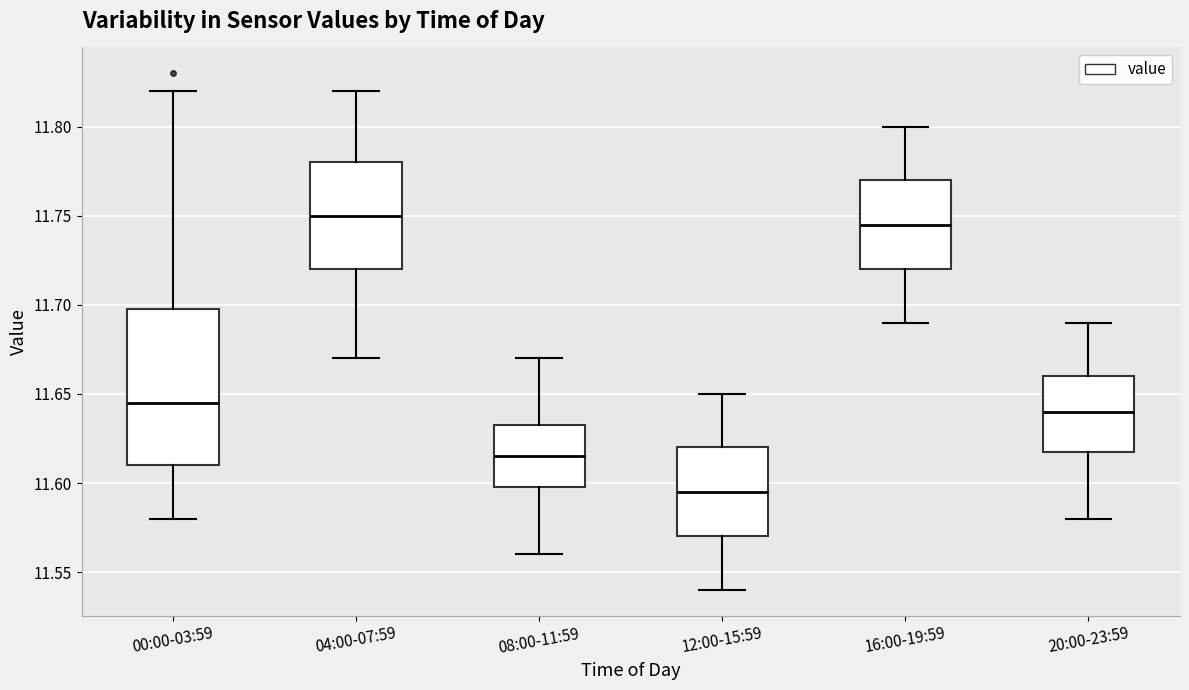

Which box's median line is the lowest?

12:00-15:59